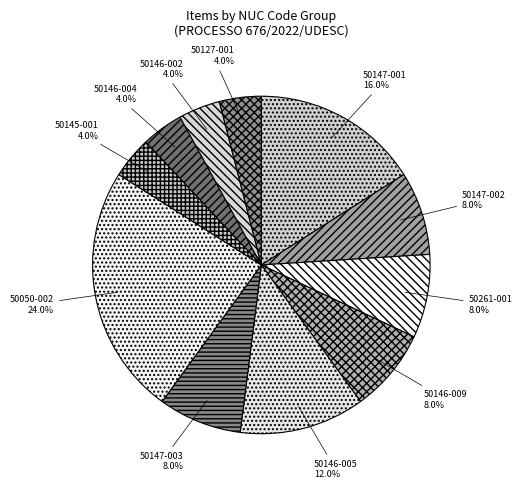

Does any single category account for the majority?

No